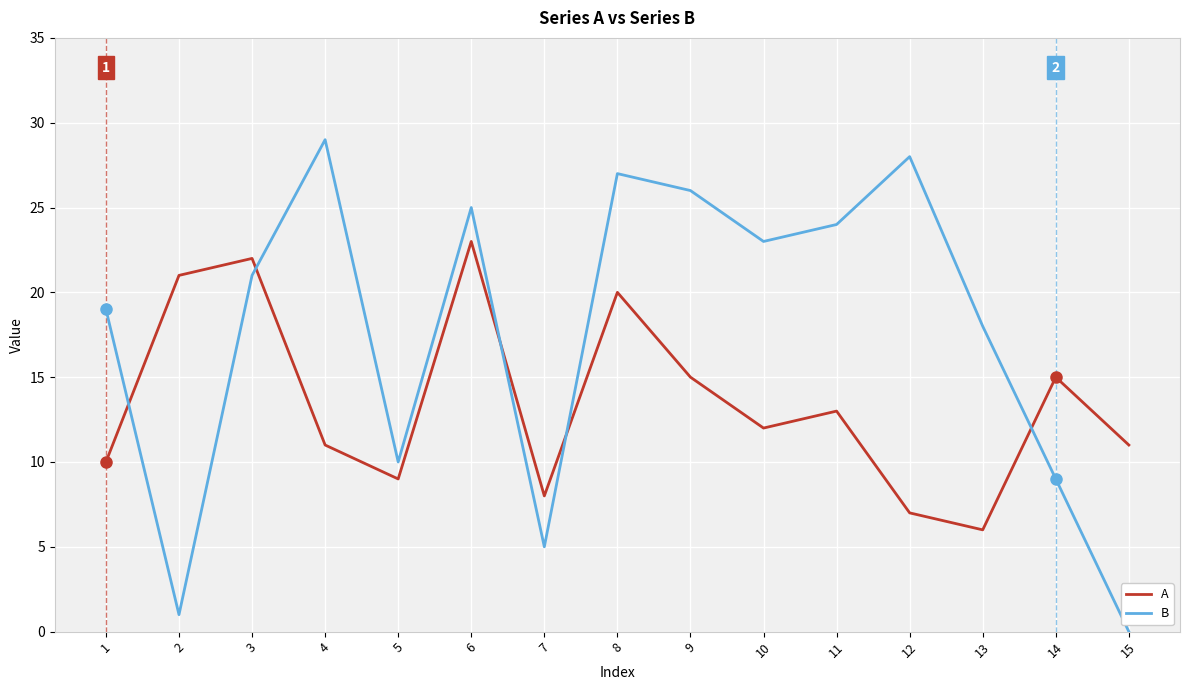

What is the difference between the maximum and second lowest values in the A series?

16